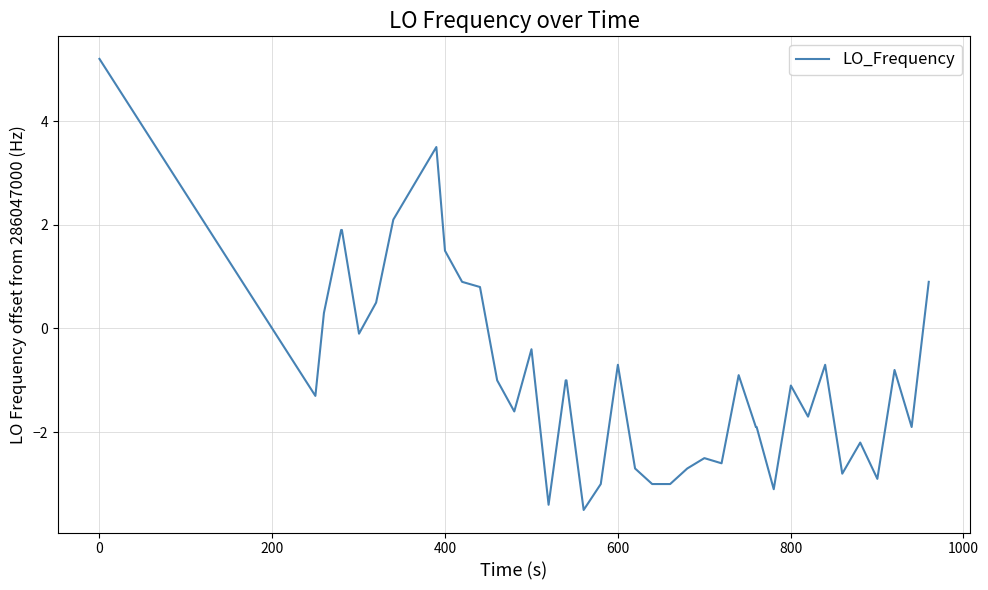

What is the maximum value shown in the chart?

5.2